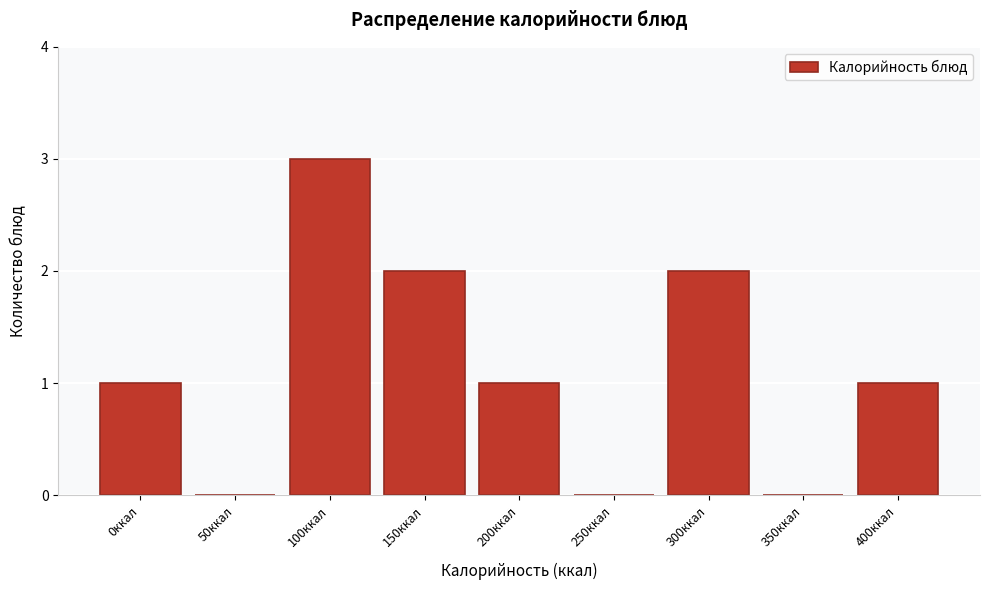

Reading left to right, what are all the values shown in this chart?

0ккал=1	50ккал=0	100ккал=3	150ккал=2	200ккал=1	250ккал=0	300ккал=2	350ккал=0	400ккал=1